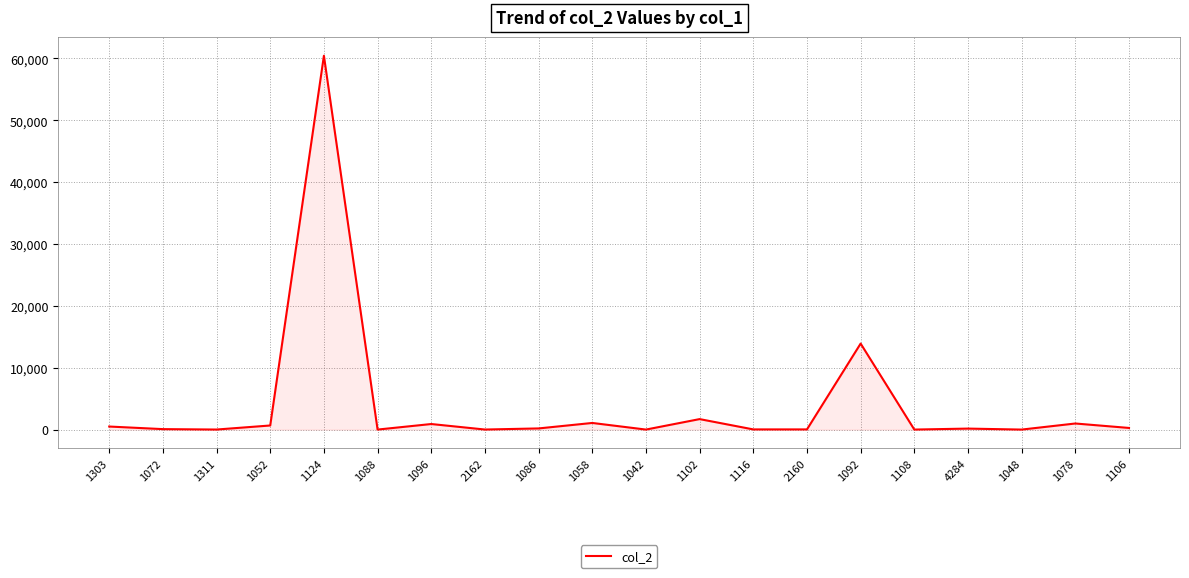

What is the difference between the values at 2162 and 1048?

7